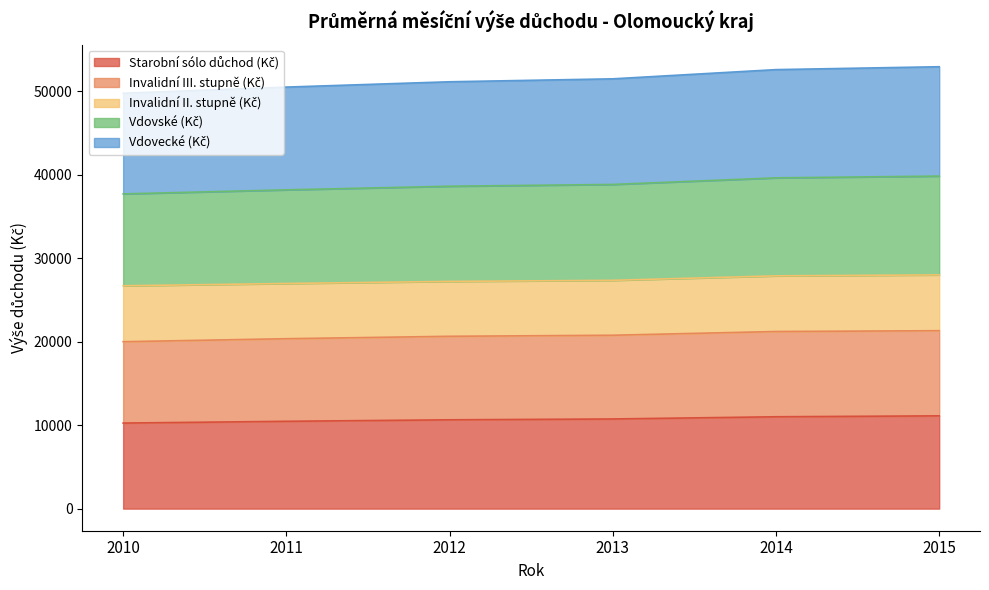

What is the total value across all series at 2014?

52614